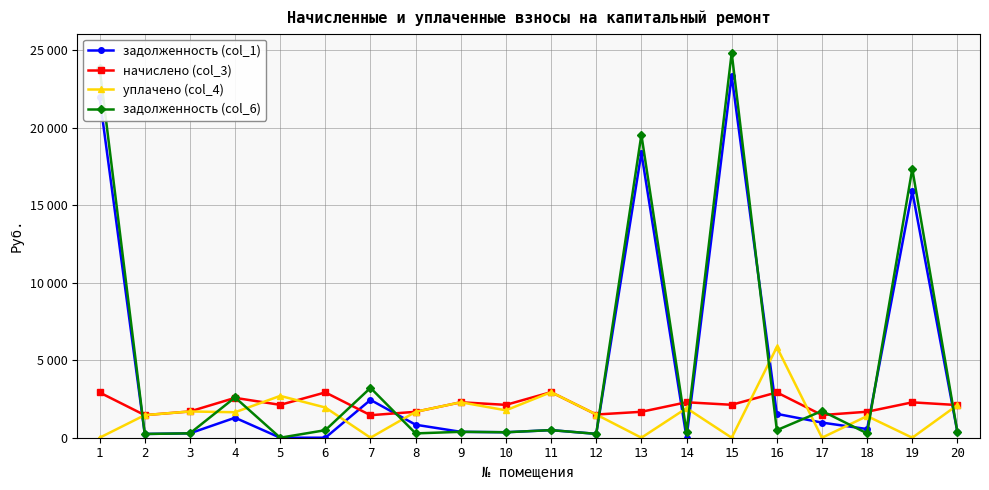

Reading left to right, what are all the values shown in this chart?

задолженность (col_1): 1=21980.7	2=243.0	3=282.6	4=1290.7	5=0.0	6=0.0	7=2442.0	8=837.6	9=381.4	10=353.6	11=490.4	12=249.6	13=18382.1	14=0.0	15=23351.9	16=1539.8	17=976.6	18=559.2	19=15903.6	20=351.4
начислено (col_3): 1=2920.7	2=1458.1	3=1695.3	4=2573.7	5=2121.4	6=2925.1	7=1453.7	8=1673.3	9=2288.2	10=2121.4	11=2942.6	12=1497.7	13=1673.3	14=2288.2	15=2125.7	16=2925.1	17=1462.6	18=1677.7	19=2283.8	20=2108.2
уплачено (col_4): 1=0.0	2=1458.1	3=1695.3	4=1644.8	5=2700.0	6=1950.7	7=0.0	8=1673.3	9=2288.2	10=1769.0	11=2942.6	12=1497.7	13=0.0	14=1906.8	15=0.0	16=5850.3	17=0.0	18=1398.1	19=0.0	20=2108.2
задолженность (col_6): 1=23865.6	2=243.0	3=282.6	4=2600.3	5=0.0	6=486.8	7=3217.3	8=278.9	9=381.4	10=353.6	11=490.4	12=249.6	13=19555.7	14=381.4	15=24842.8	16=488.3	17=1725.9	18=280.2	19=17354.1	20=351.4